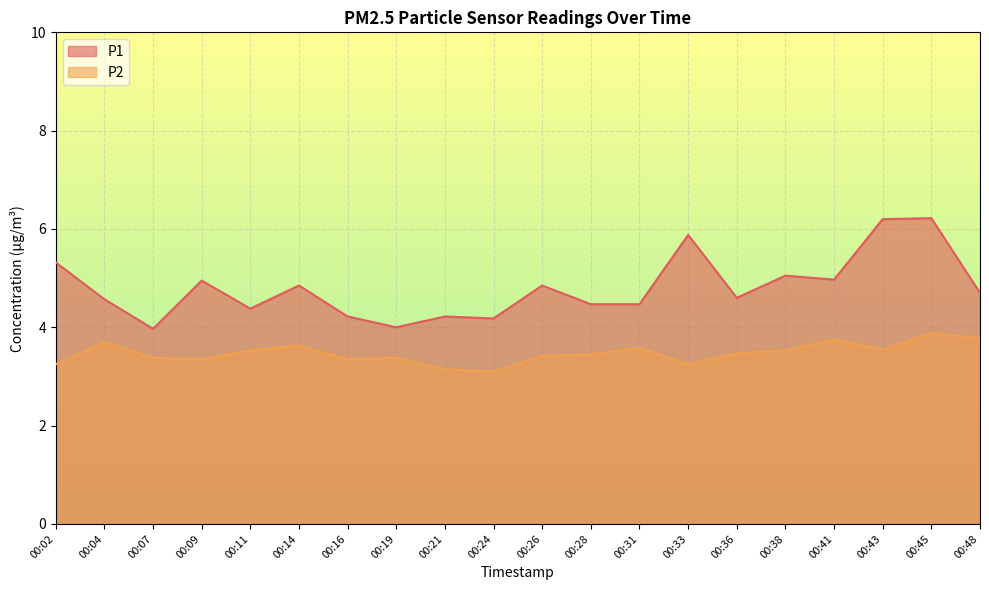

Which series has the largest range (max minus min)?

P1